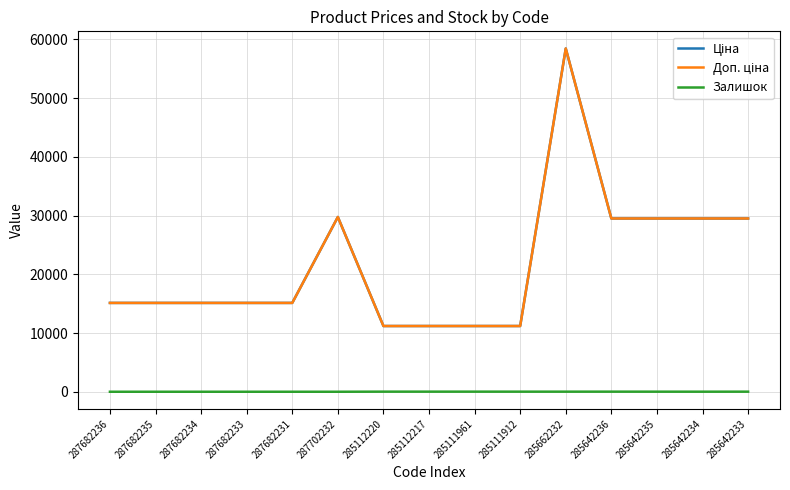

True or false: Доп. ціна and Ціна cross at least once.

False